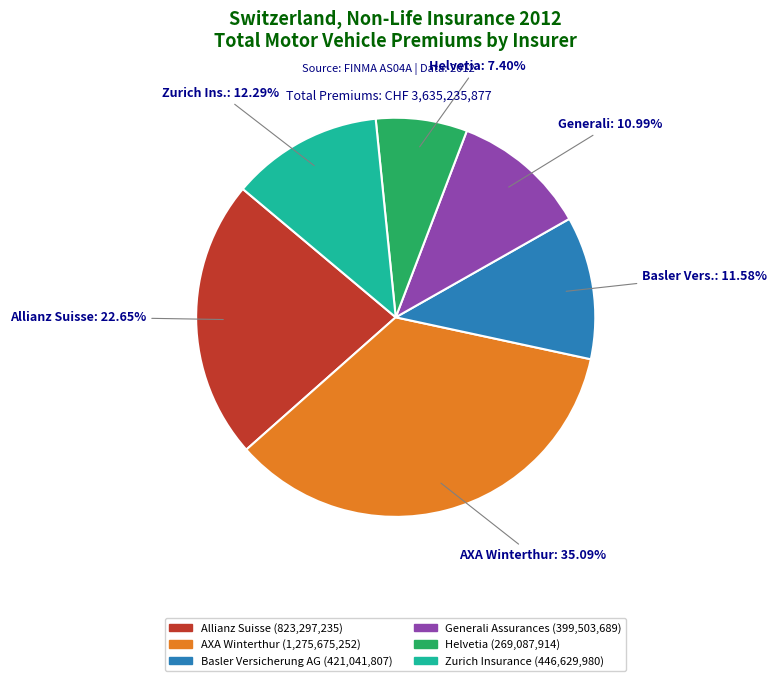

Does Generali Assurances account for over 50% of the chart?

No